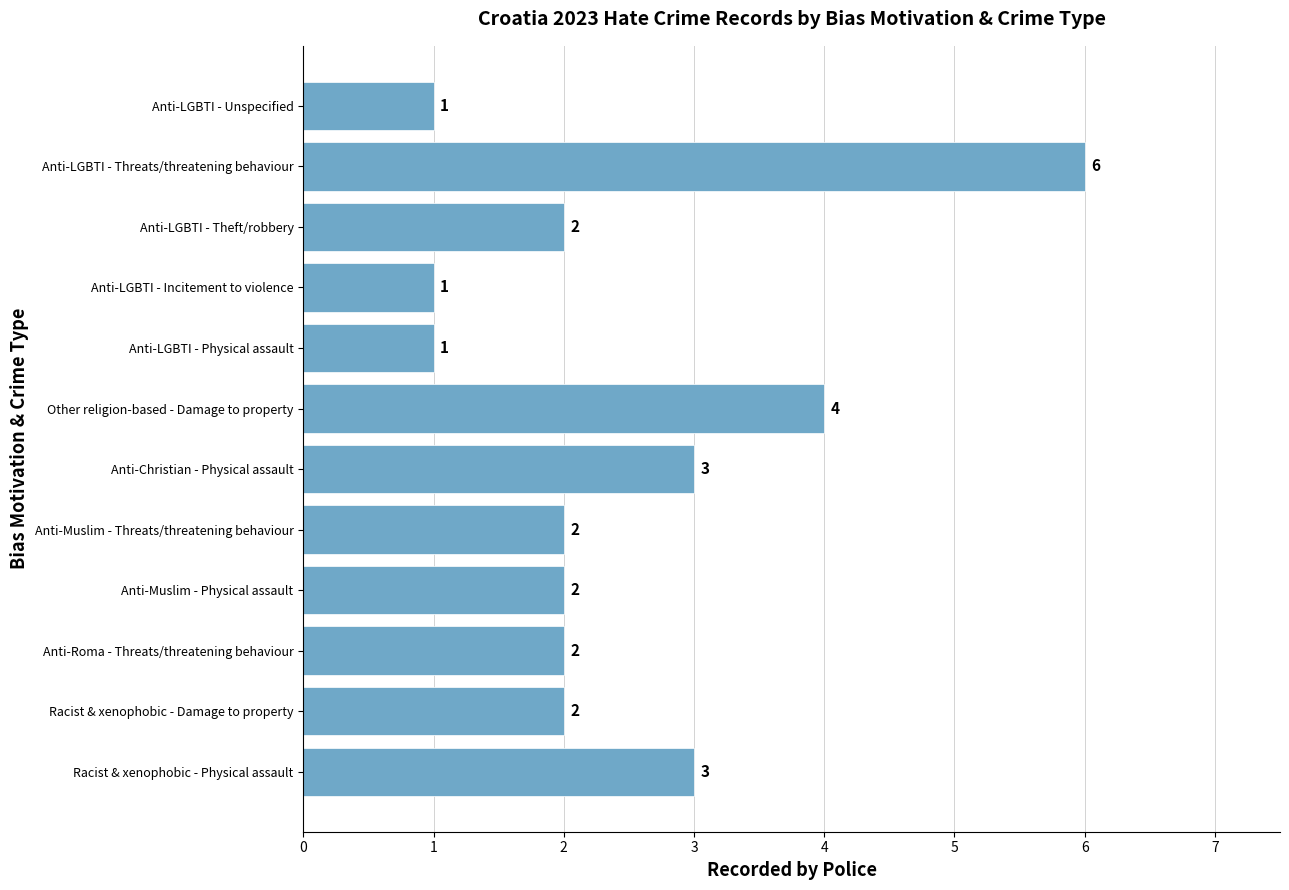

True or false: the data shows 3 at Racist & xenophobic - Physical assault.

True